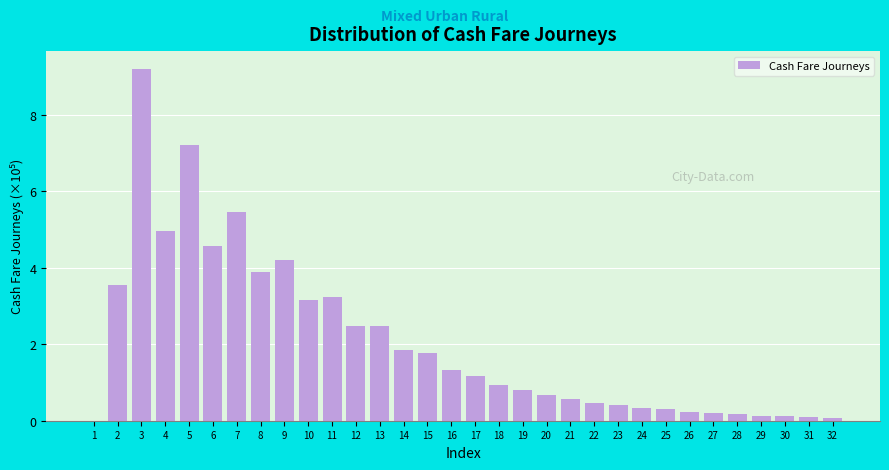

Approximately how many times larger is the value at 5 compared to 8?

1.9